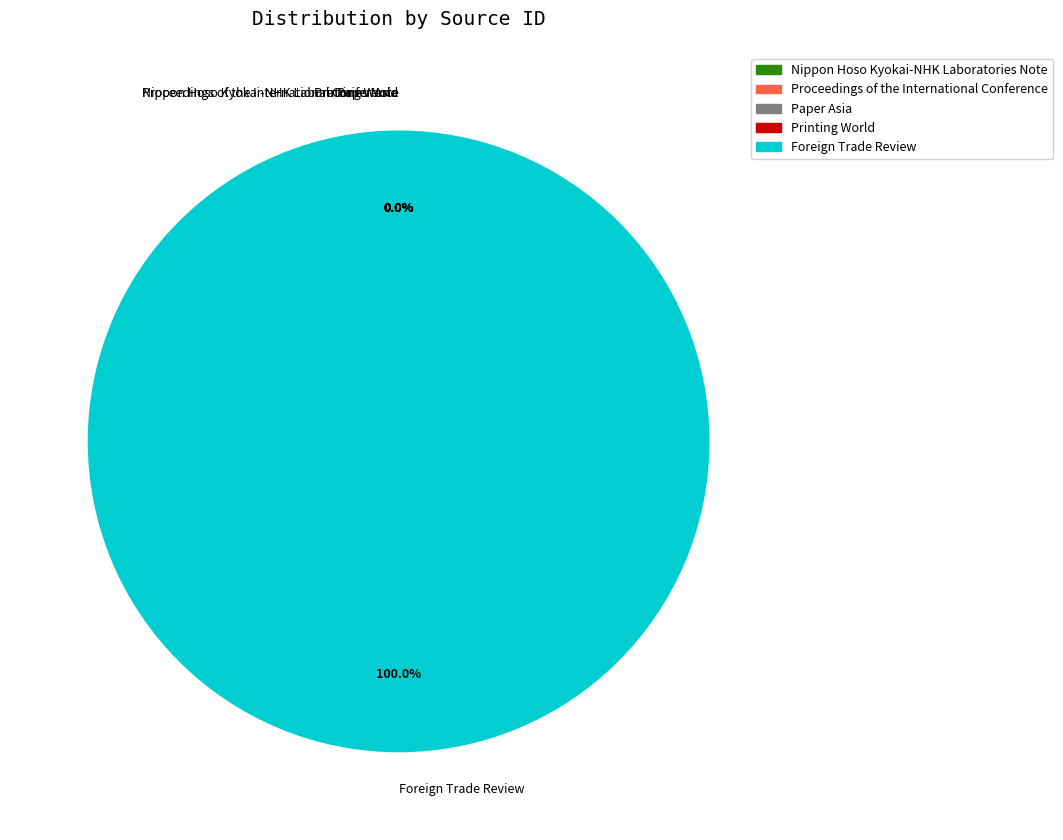

What is the largest slice in the pie chart?

Foreign Trade Review